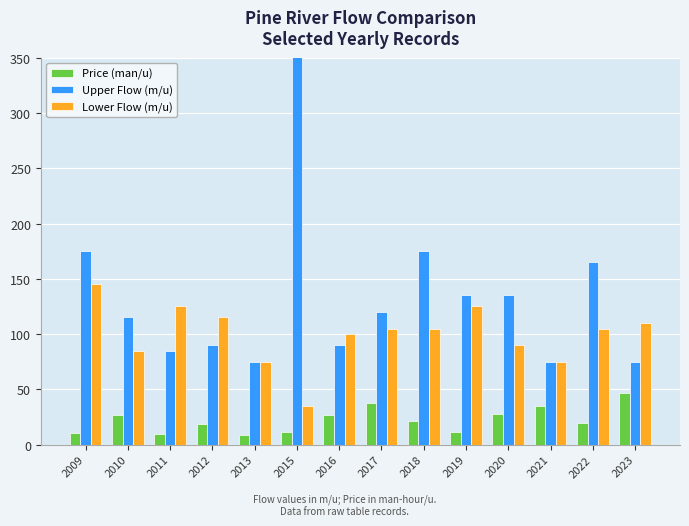

Between 2009 and 2023, which series saw the biggest shift?

Upper Flow (m/u)